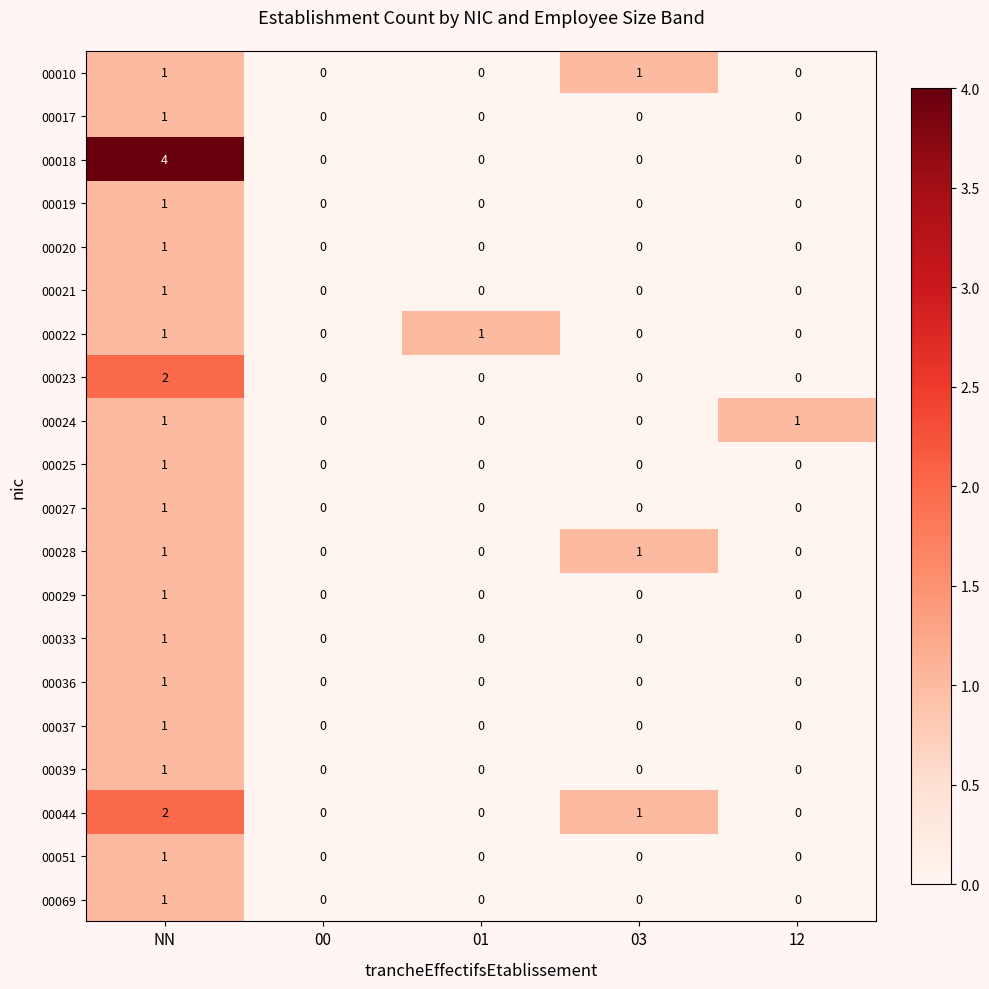

Count the 00036 values in the range 0 to 1.

5